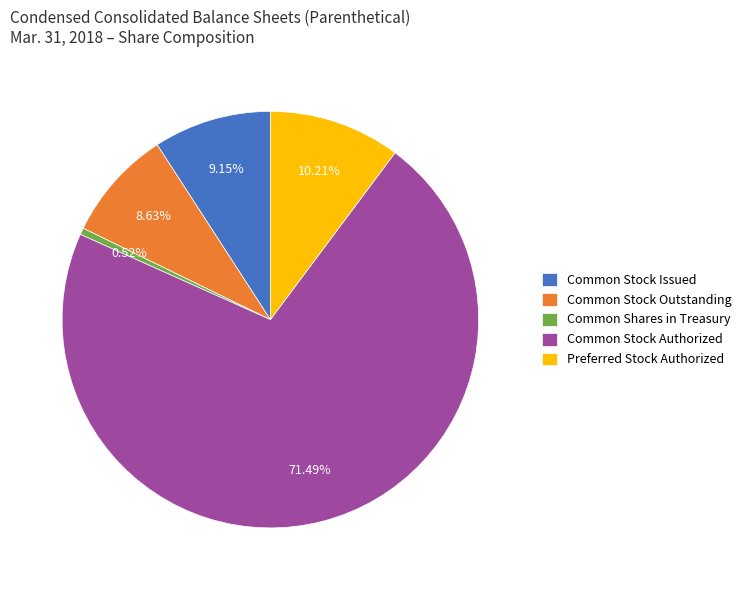

How many segments does this pie chart have?

5